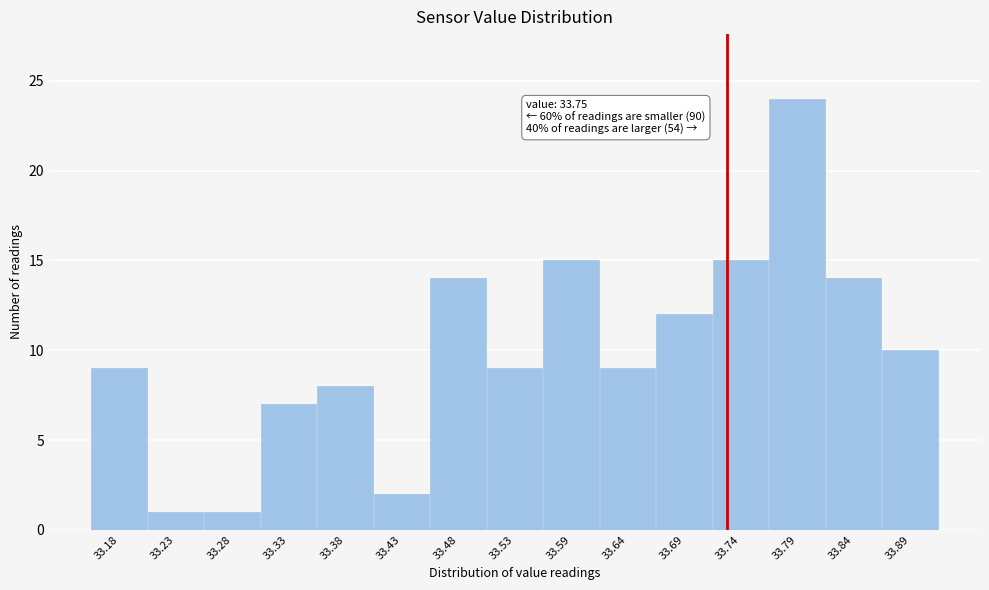

Reading left to right, what are all the values shown in this chart?

9	1	1	7	8	2	14	9	15	9	12	15	24	14	10